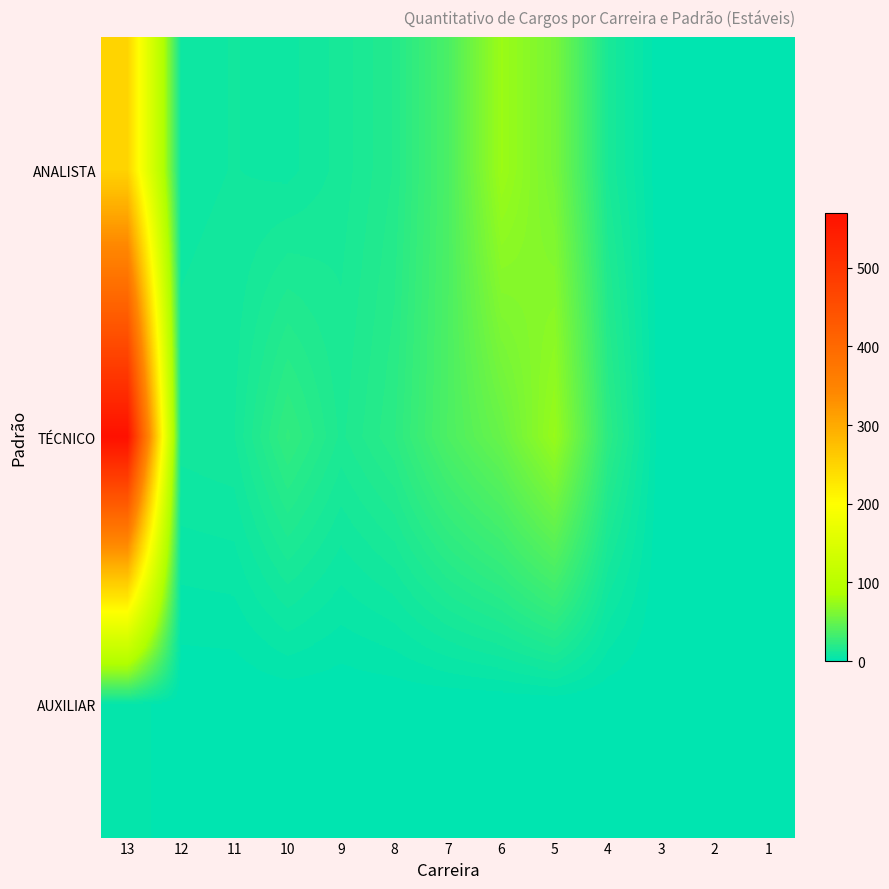

Which has a higher value, 1 or 2?

1